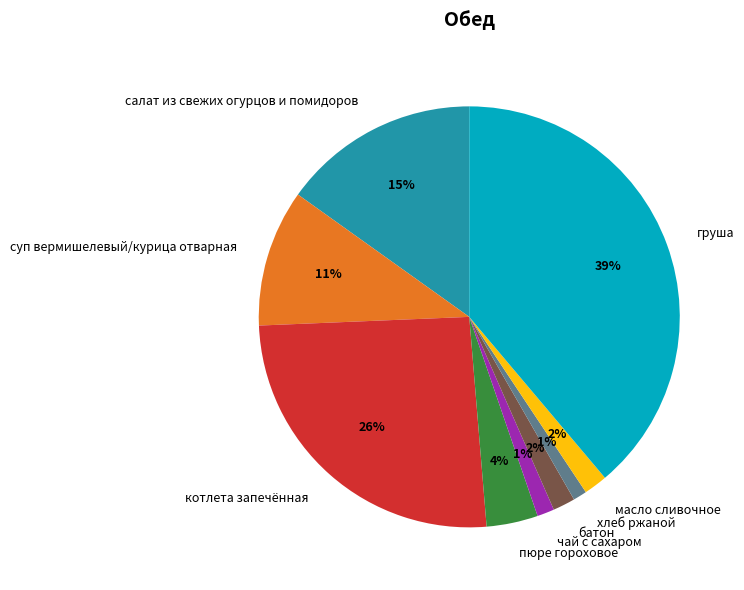

Does any single category account for the majority?

No